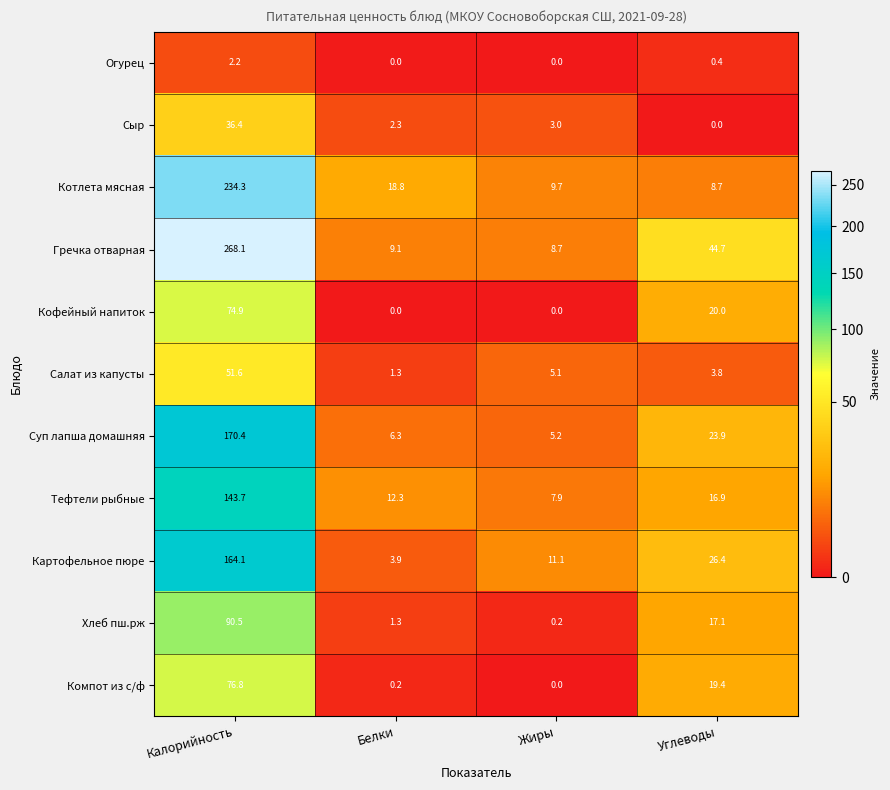

How many data points does each series have?

4